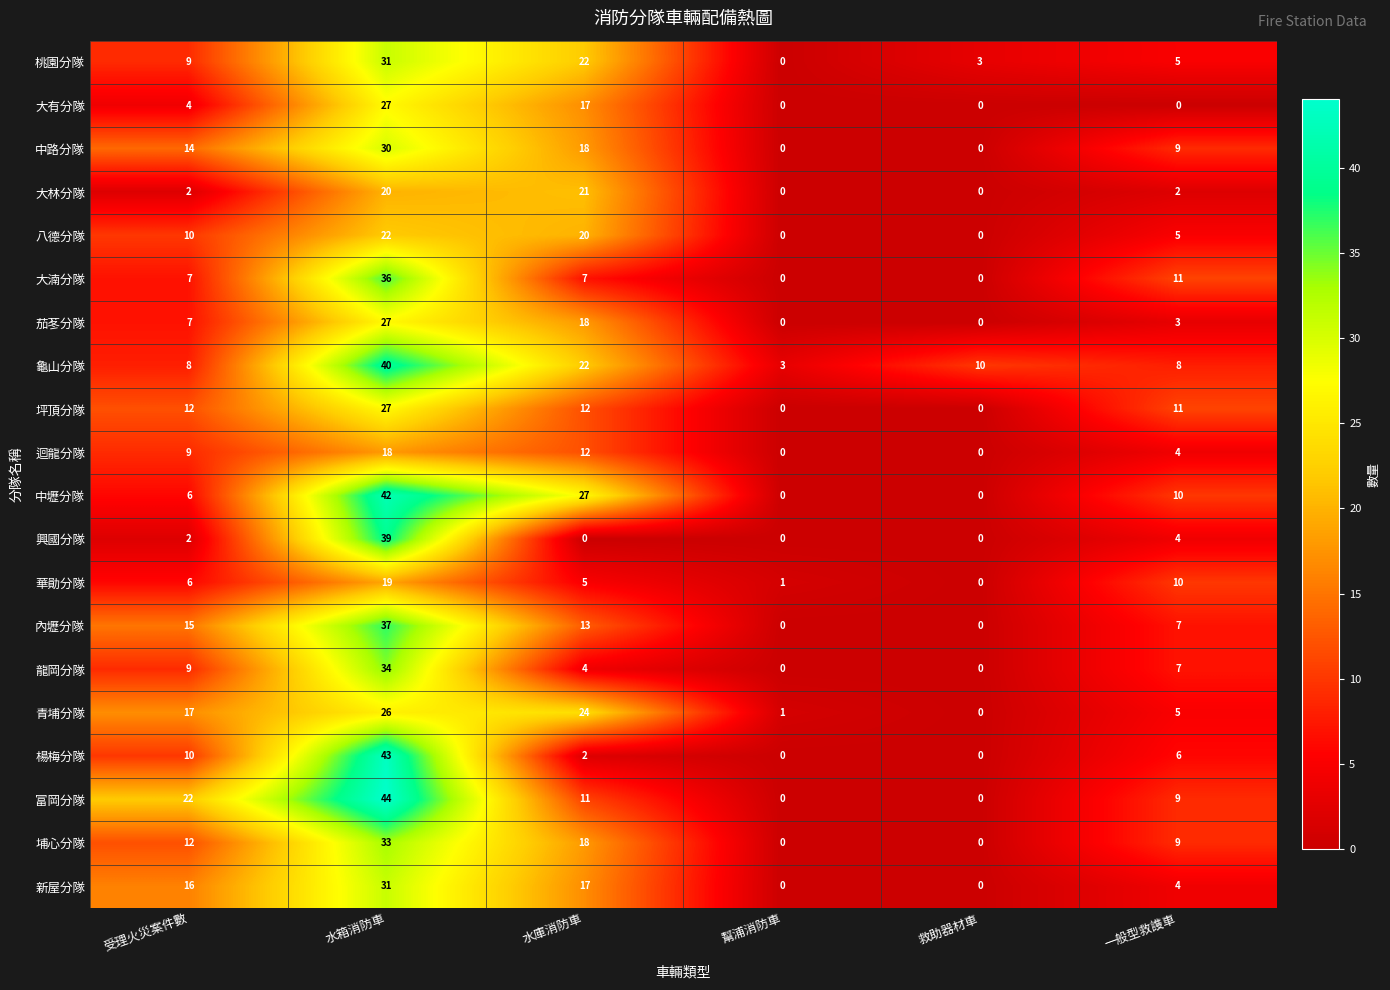

The 青埔分隊 series shows 39 at 水庫消防車. True or false?

False